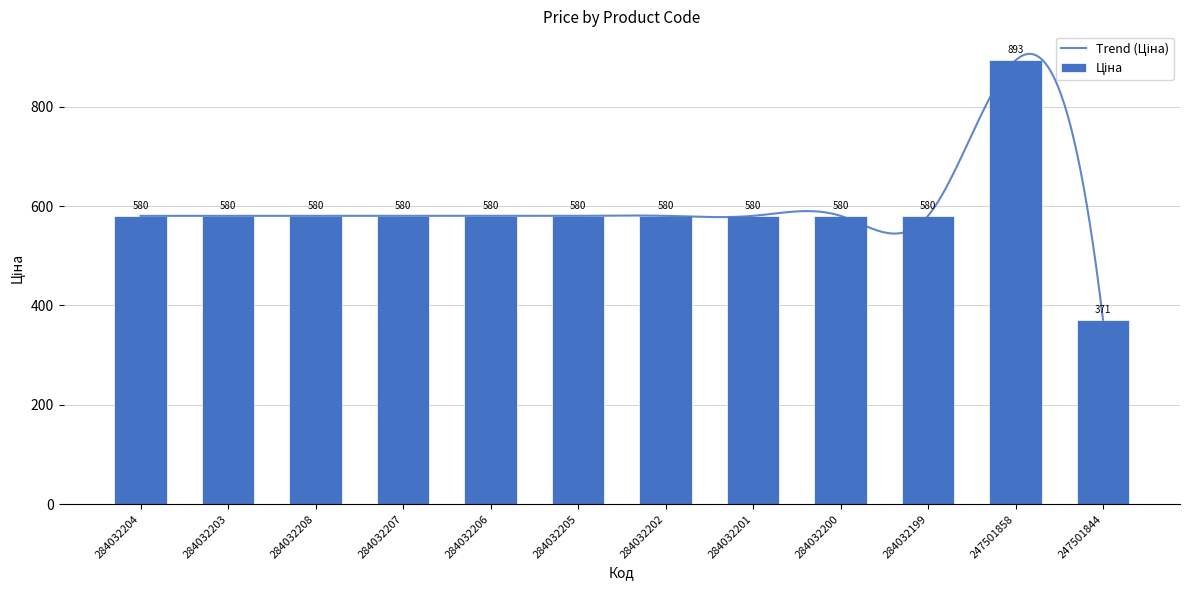

Reading left to right, transcribe all the data shown in this chart.

580.4	580.4	580.4	580.4	580.4	580.4	580.4	580.4	580.4	580.4	893.3	371.3